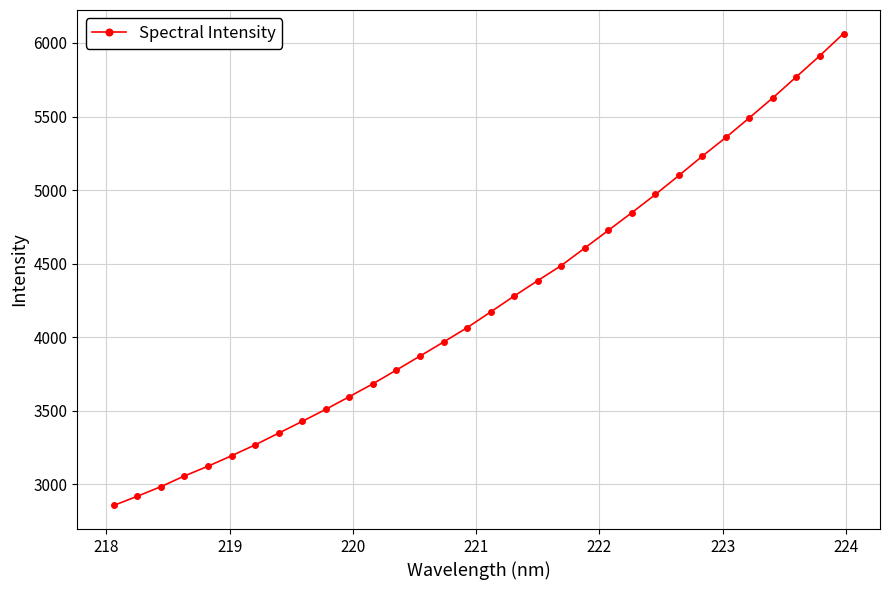

What is the value of the 4th point from the left?

3056.1